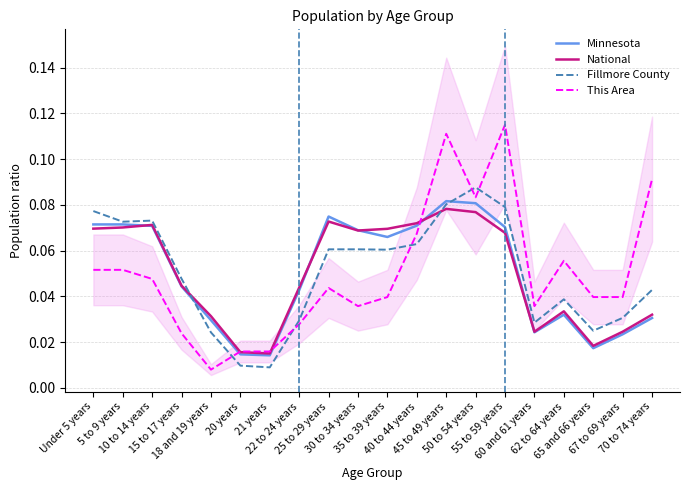

True or false: National and Fillmore County cross at least once.

True